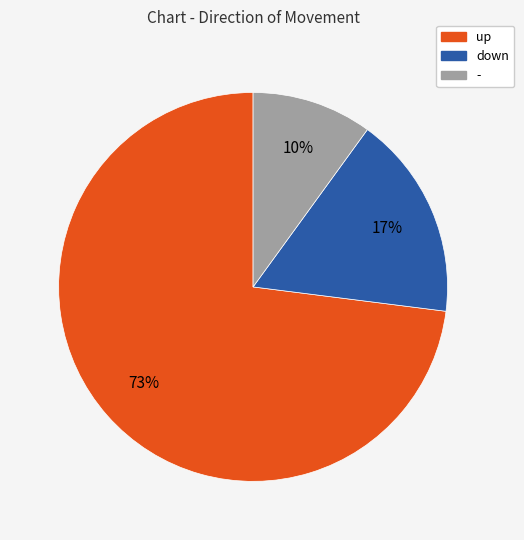

Is the sum of up and down greater than half?

Yes